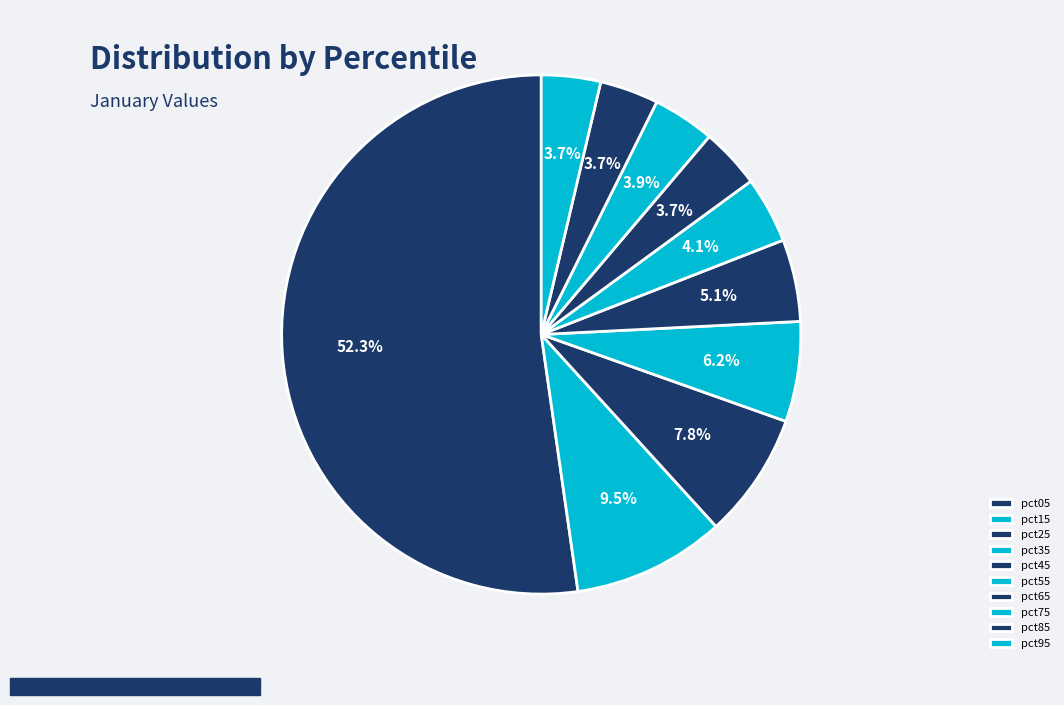

What is the smallest slice in the pie chart?

pct85